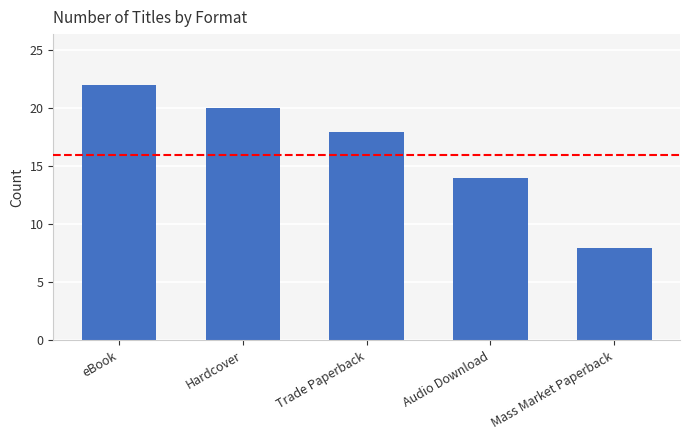

Which category has the highest value across all series?

eBook